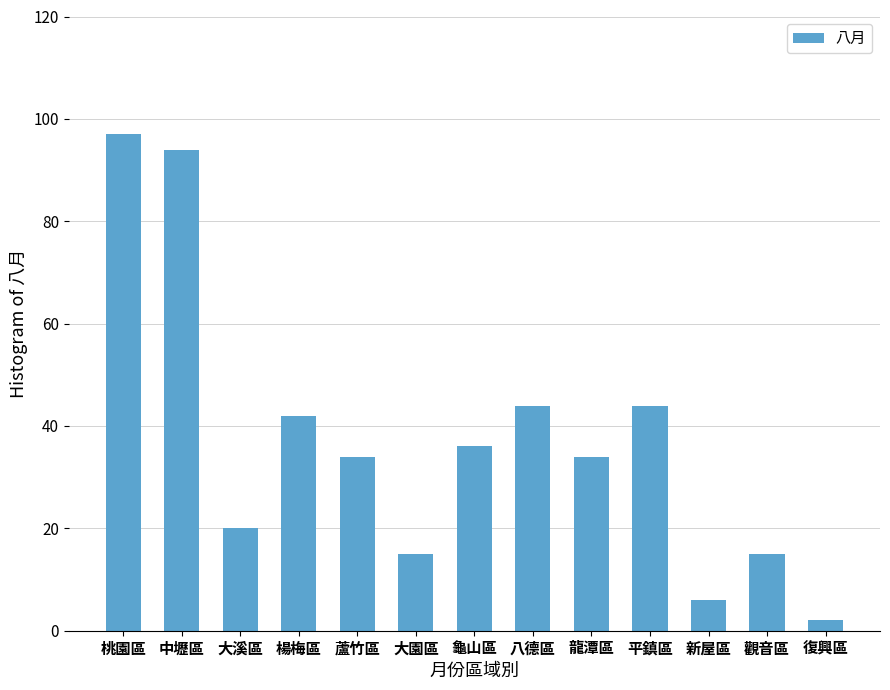

What position from the left is 龜山區?

7